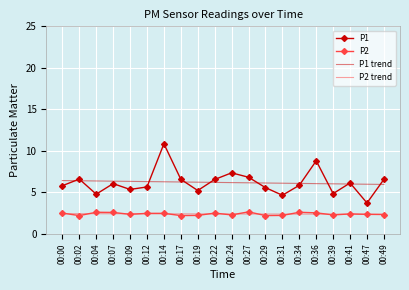

What is the maximum value for P1 trend?

6.4